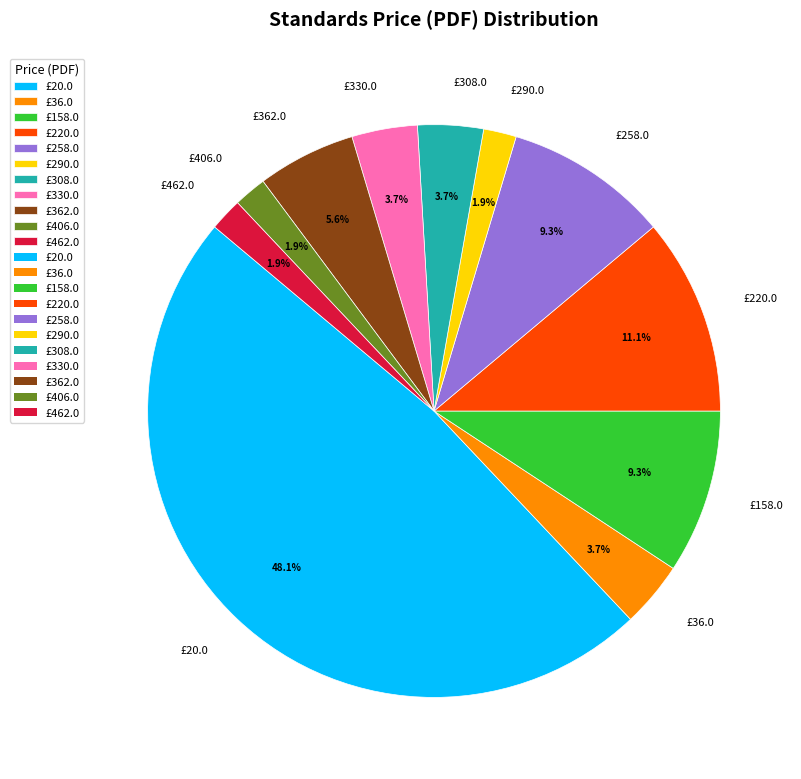

To the nearest percent, what is the average slice percentage?

9%